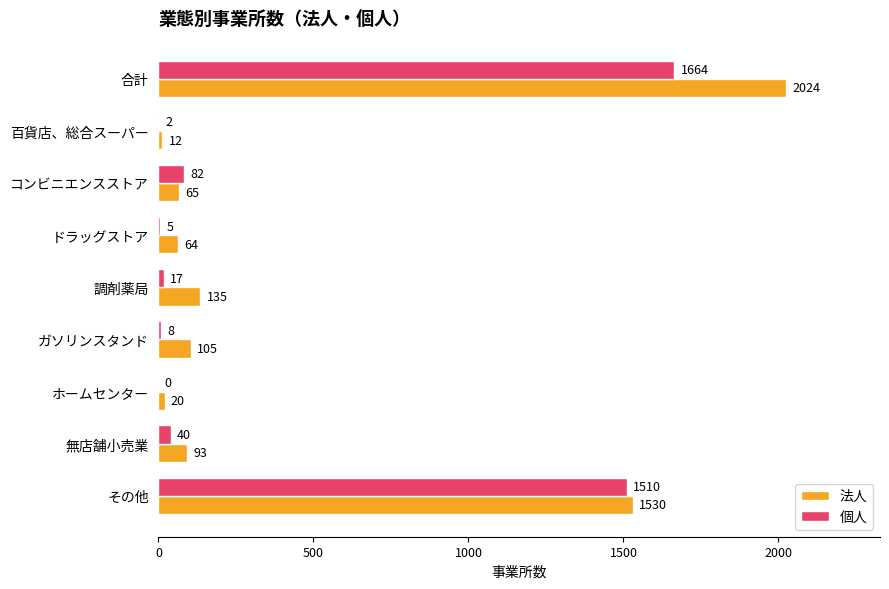

Is it true that 個人 equals 497 at その他?

False